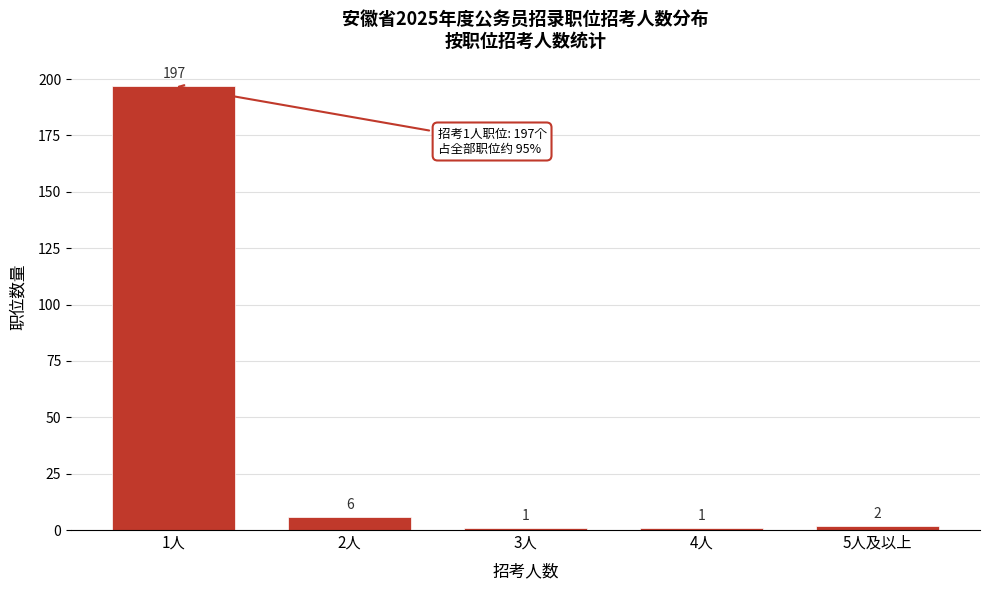

Reading left to right, list all the values displayed in this chart.

197	6	1	1	2